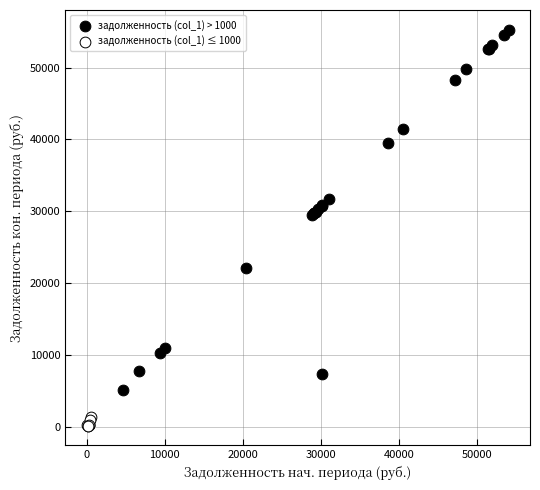

Which series reaches the minimum Y coordinate?

задолженность (col_1) ≤ 1000